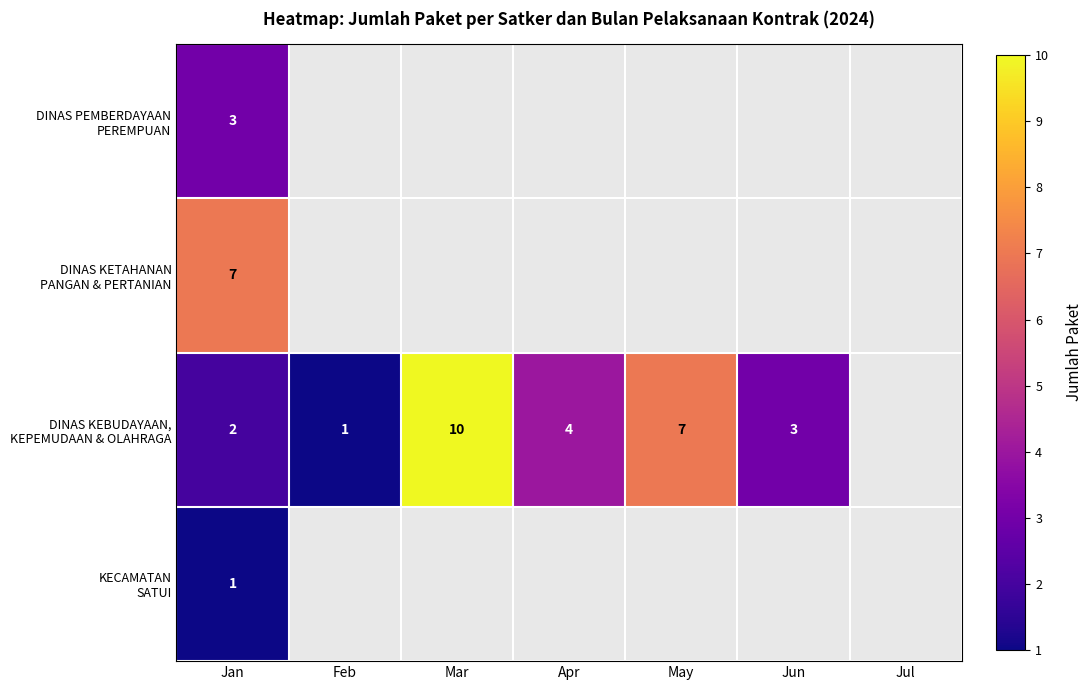

What is the greatest value displayed?

10.0